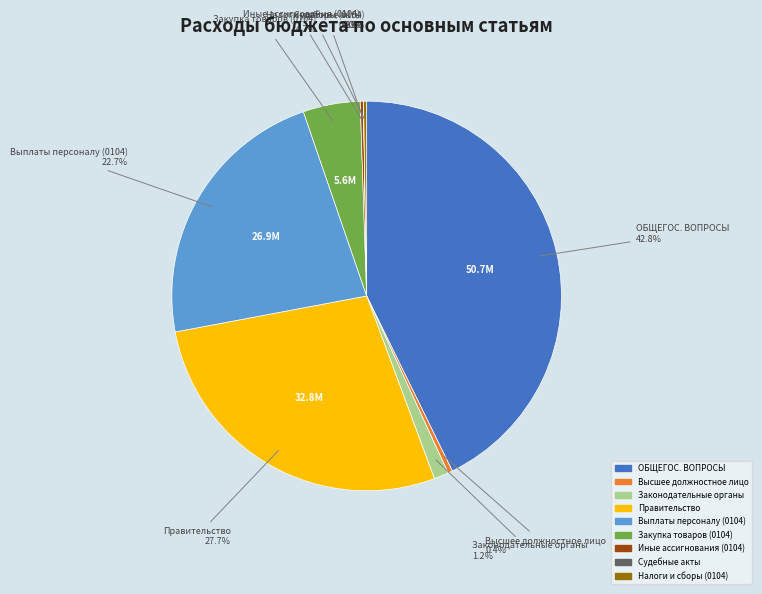

Is there a majority slice in this chart?

No